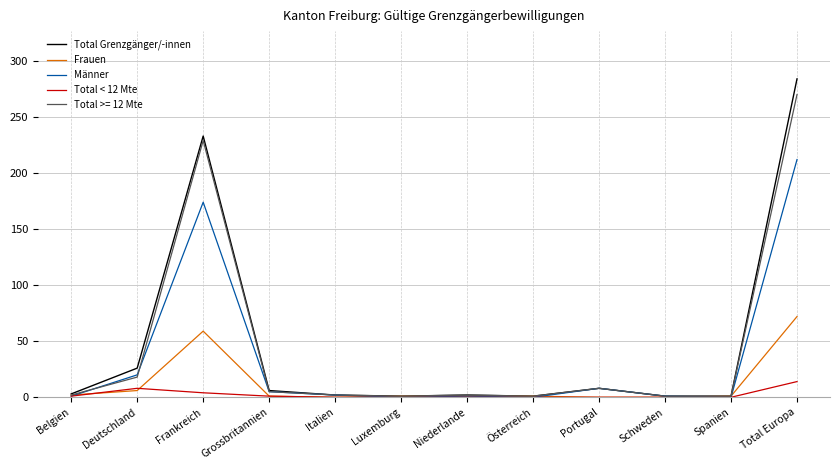

At which label is Männer closest to 106?

Frankreich